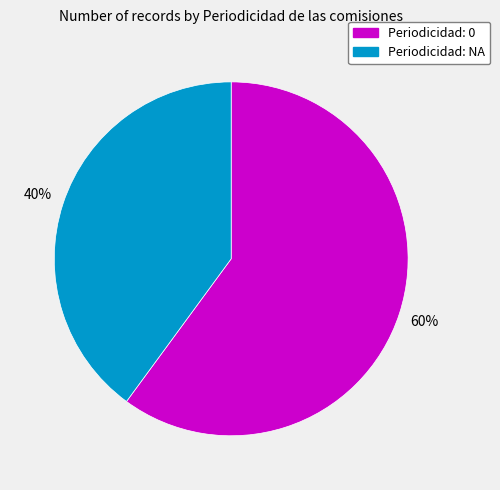

Do Periodicidad: 0 and Periodicidad: NA together represent more than half of the pie?

Yes